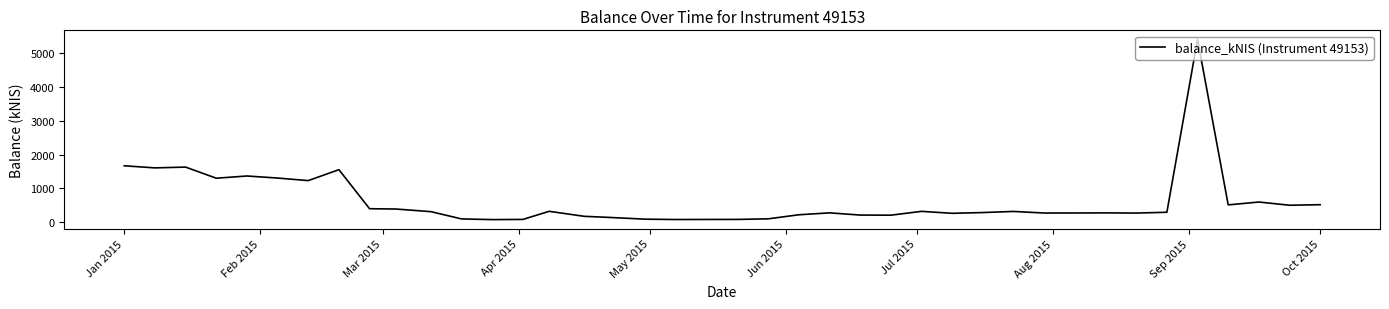

What is the greatest value displayed?

5413.0